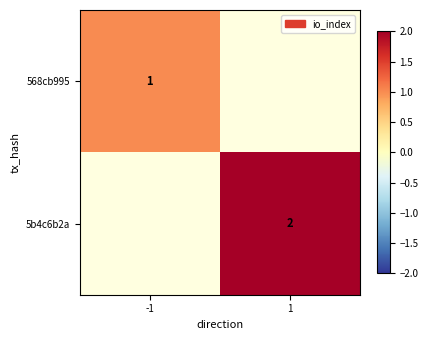

The value of 568cb995 at -1 is 1. True or false?

True